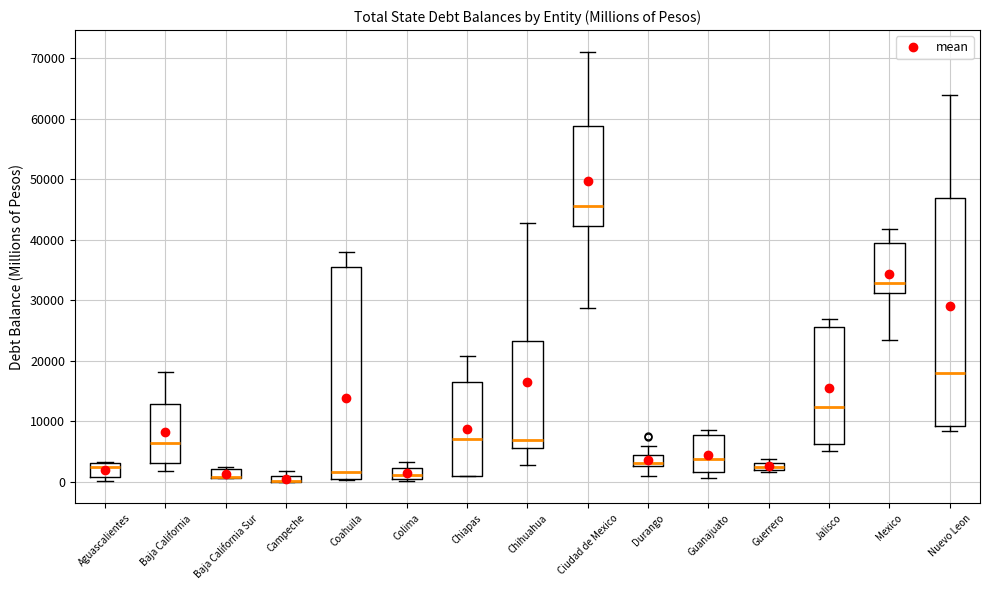

Comparing the boxes themselves (not the whiskers), which one is the tallest?

Nuevo Leon